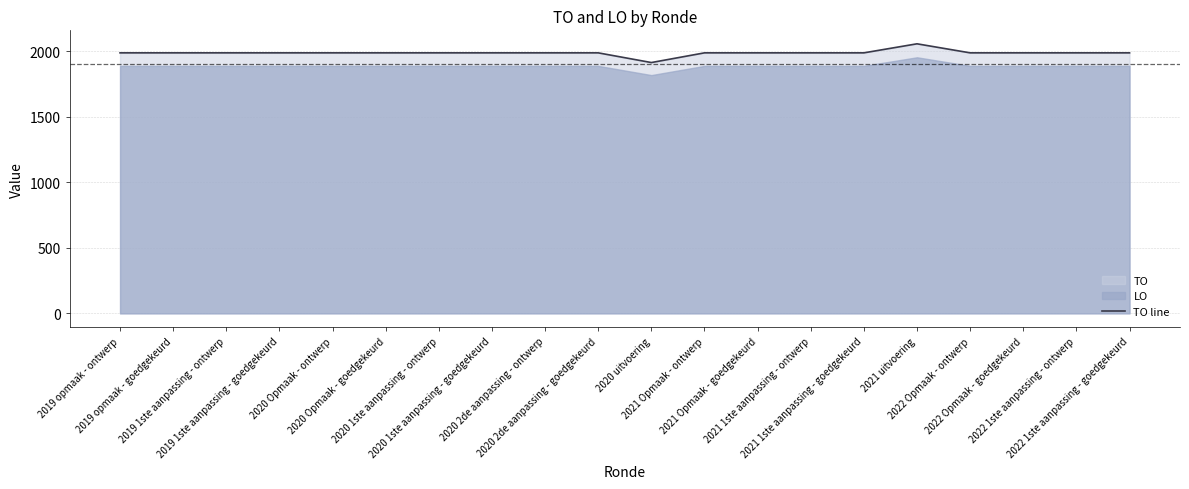

Rank the categories by value from highest to lowest.

2021 uitvoering, 2019 opmaak - ontwerp, 2019 opmaak - goedgekeurd, 2019 1ste aanpassing - ontwerp, 2019 1ste aanpassing - goedgekeurd, 2020 Opmaak - ontwerp, 2020 Opmaak - goedgekeurd, 2020 1ste aanpassing - ontwerp, 2020 1ste aanpassing - goedgekeurd, 2020 2de aanpassing - ontwerp, 2020 2de aanpassing - goedgekeurd, 2021 Opmaak - ontwerp, 2021 Opmaak - goedgekeurd, 2021 1ste aanpassing - ontwerp, 2021 1ste aanpassing - goedgekeurd, 2022 Opmaak - ontwerp, 2022 Opmaak - goedgekeurd, 2022 1ste aanpassing - ontwerp, 2022 1ste aanpassing - goedgekeurd, 2020 uitvoering